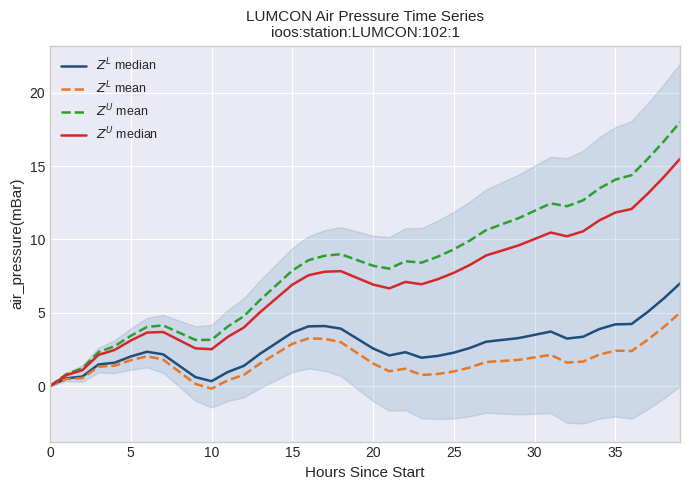

What is the label of the 10th point from the left?

9